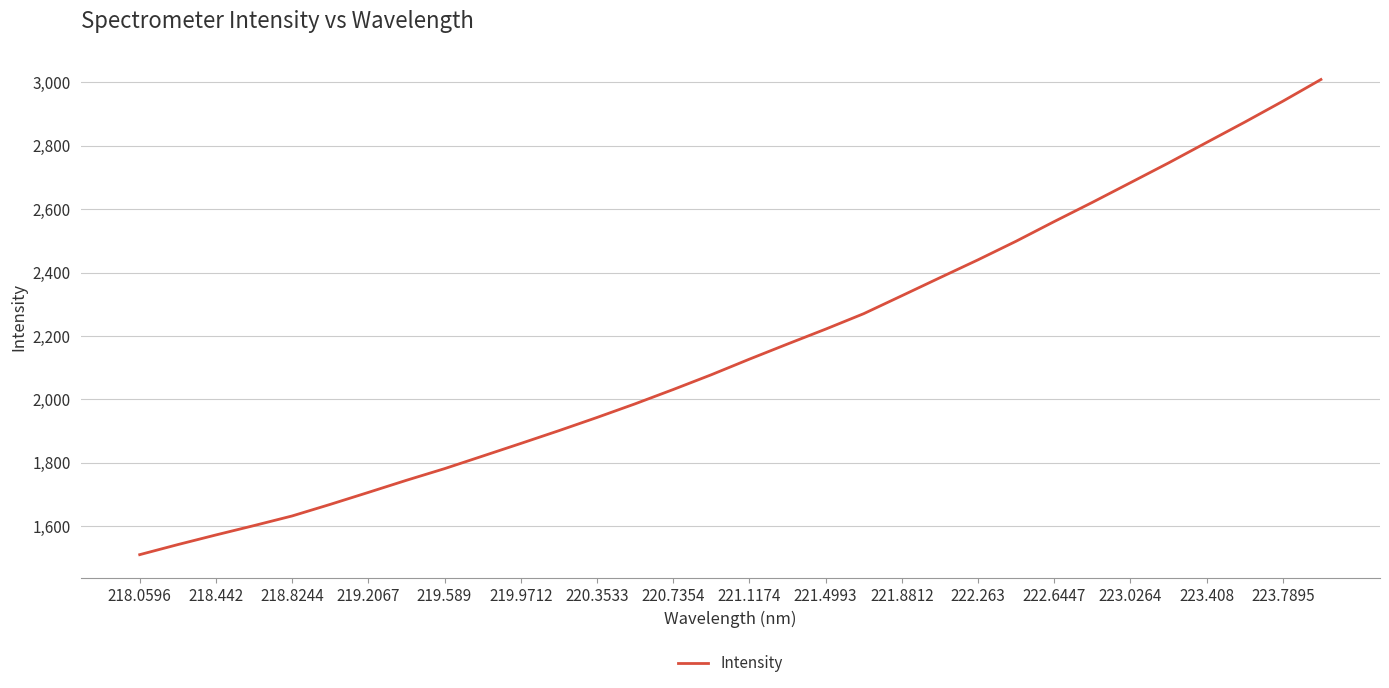

What is the greatest value displayed?

3009.2